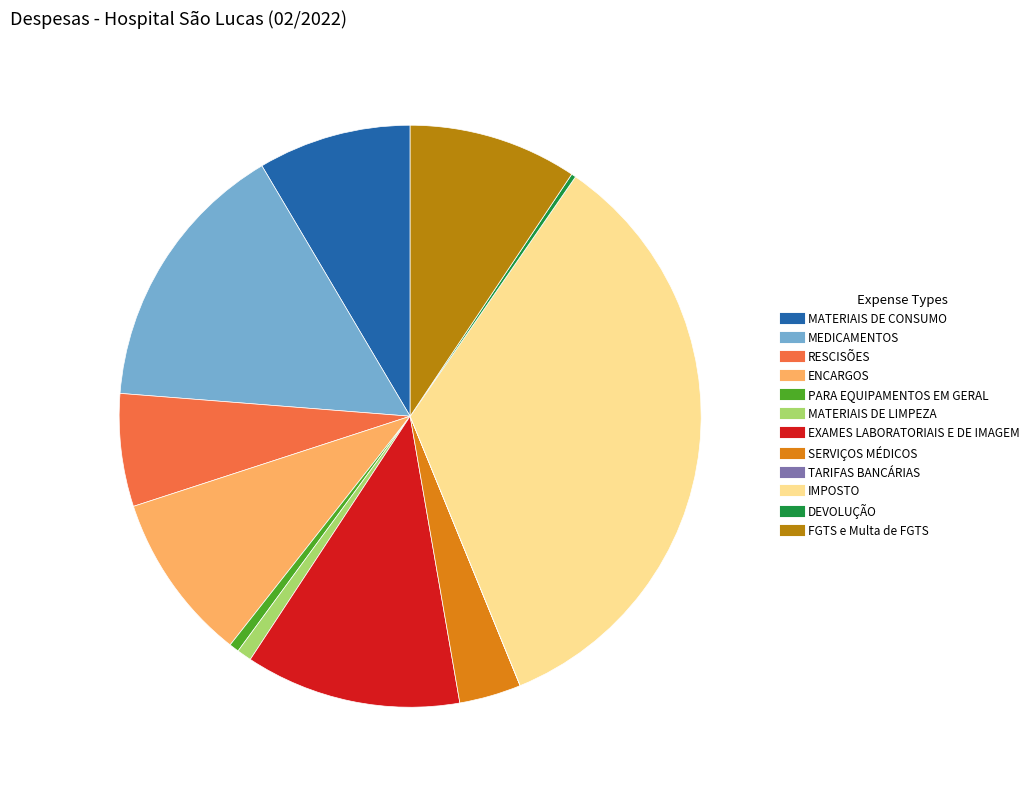

Combined, do IMPOSTO and FGTS e Multa de FGTS account for over 50%?

No